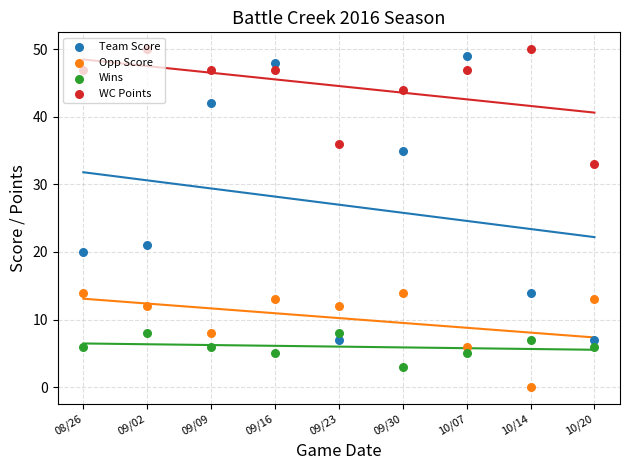

Which series has the largest total across all categories?

WC Points